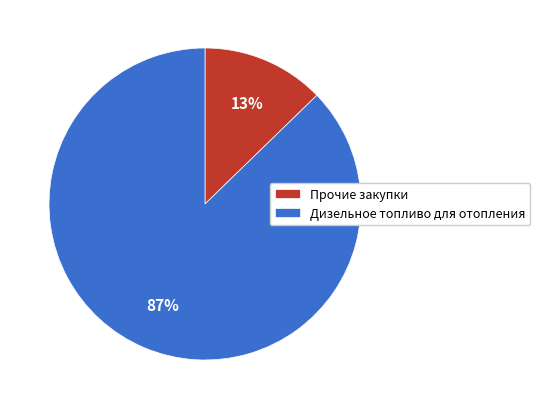

To the nearest percent, what percentage of the pie is Дизельное топливо для отопления?

87%